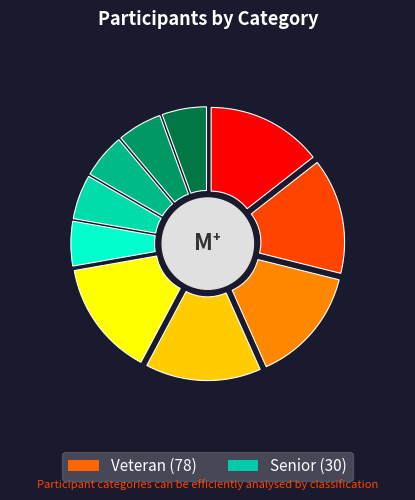

True or false: Senior accounts for 28% of the total.

True